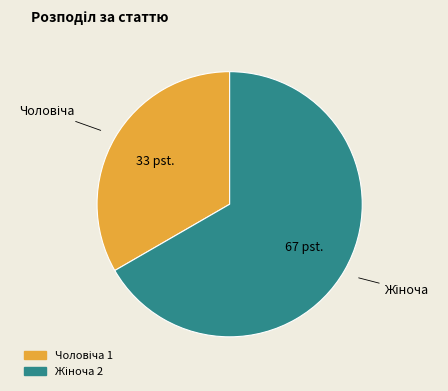

How many slices are in this pie chart?

2